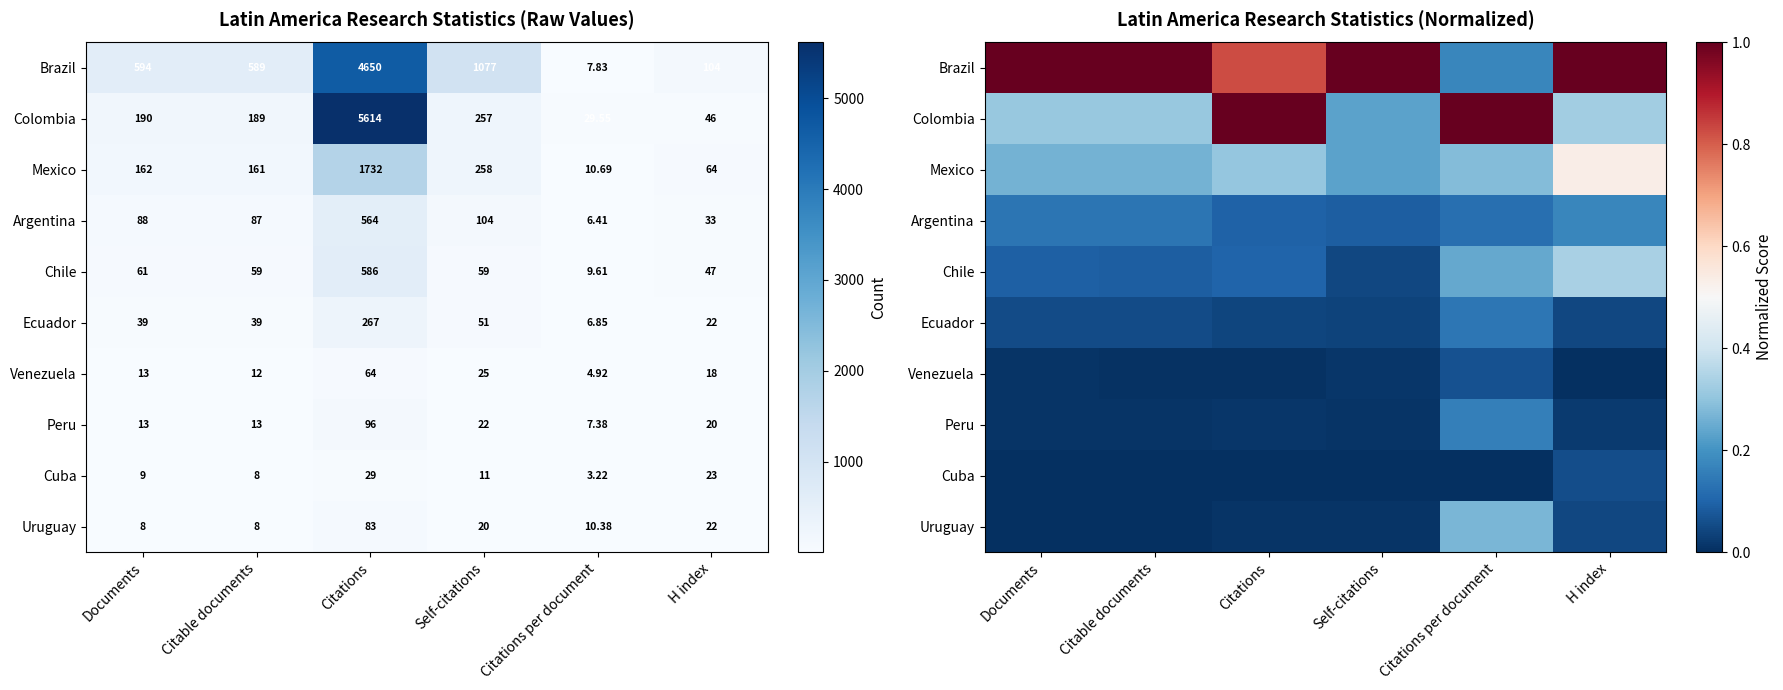

True or false: Argentina has a value of 0.1 at Documents.

False